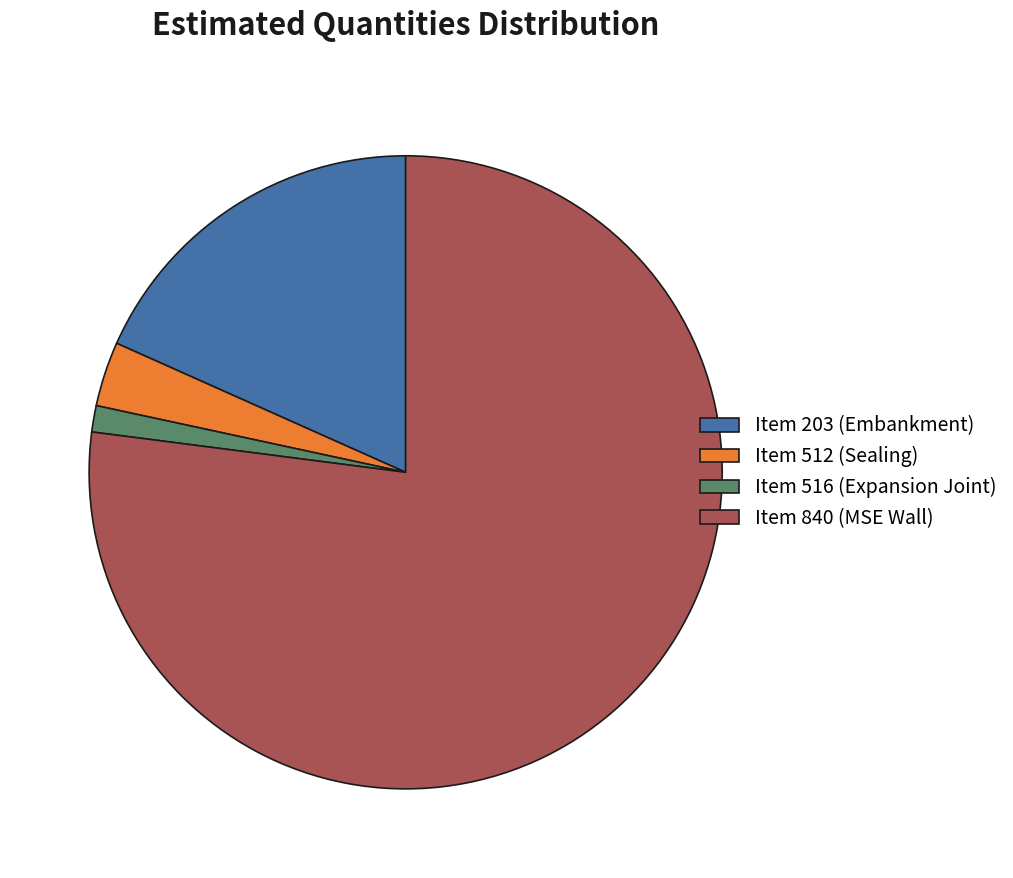

Which category has the smallest portion of the pie?

Item 516 (Expansion Joint)